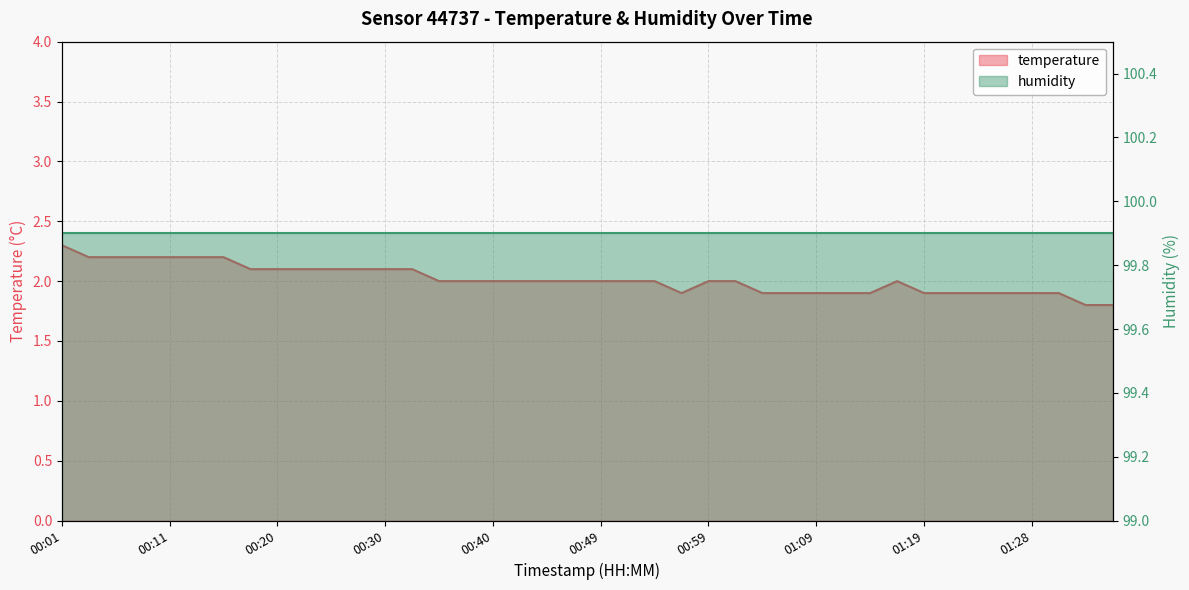

What is the change in value from 01:02 to 01:36?

-0.2